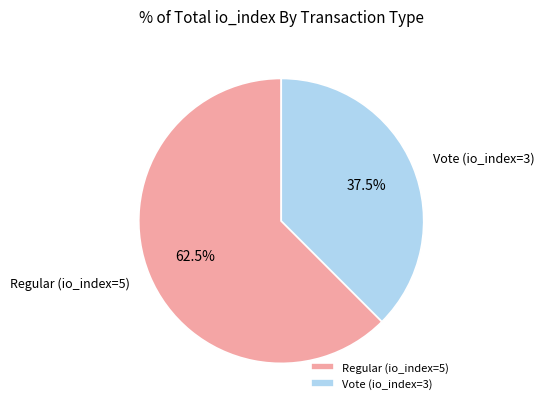

To the nearest percent, what is the average slice percentage?

50%